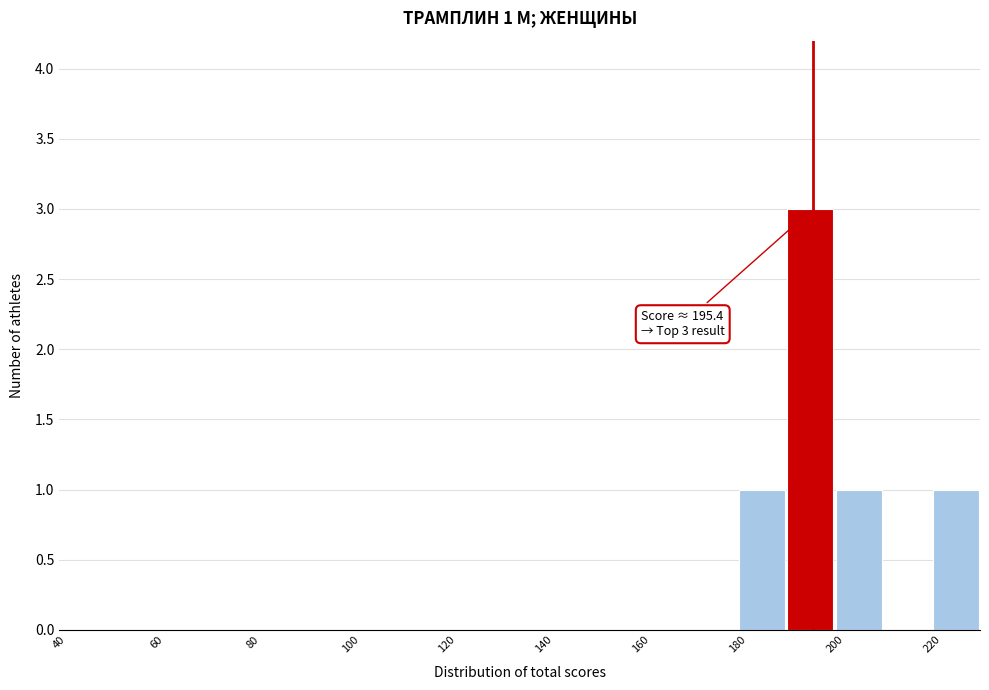

Over which range of the x-axis is the bar tallest?

190 to 200